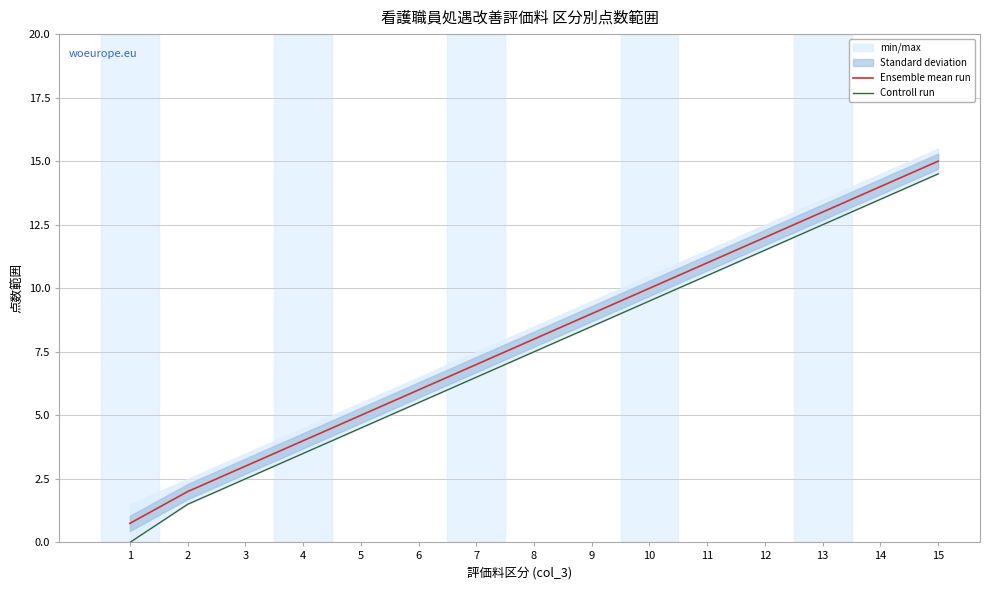

True or false: Ensemble mean run and Controll run cross at least once.

False